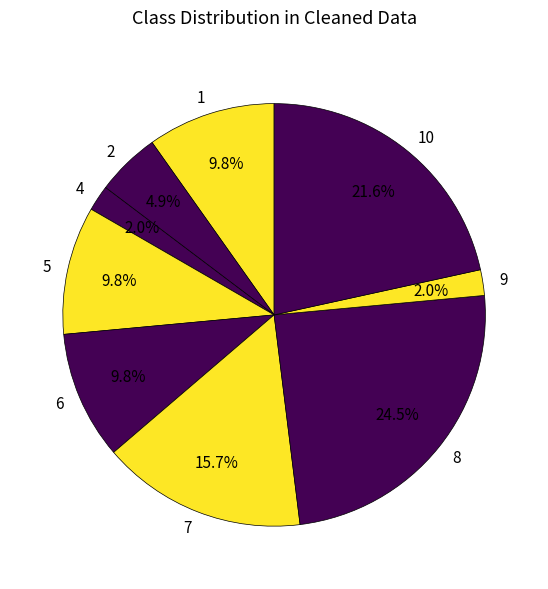

Count the number of slices in the pie.

9